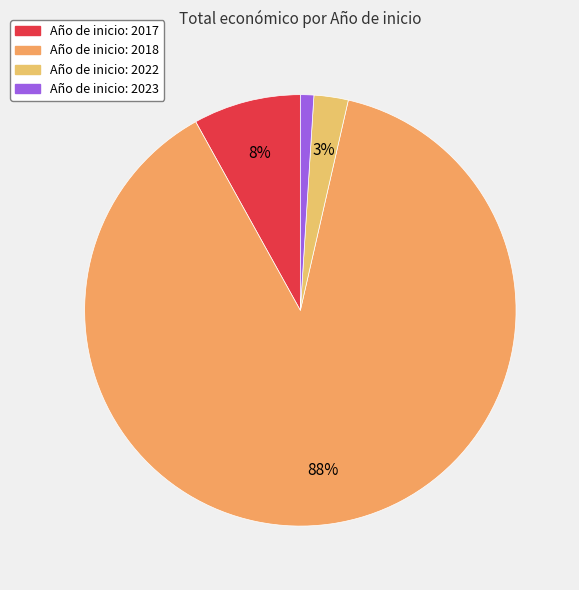

Count the number of slices in the pie.

4